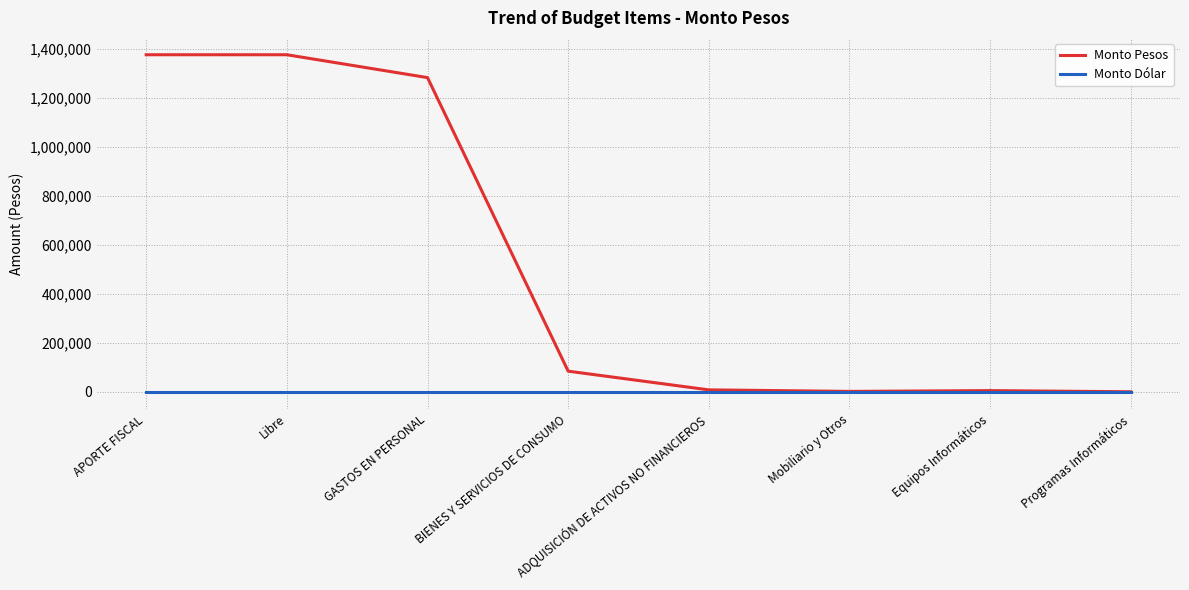

Which series has the widest spread of values?

Monto Pesos